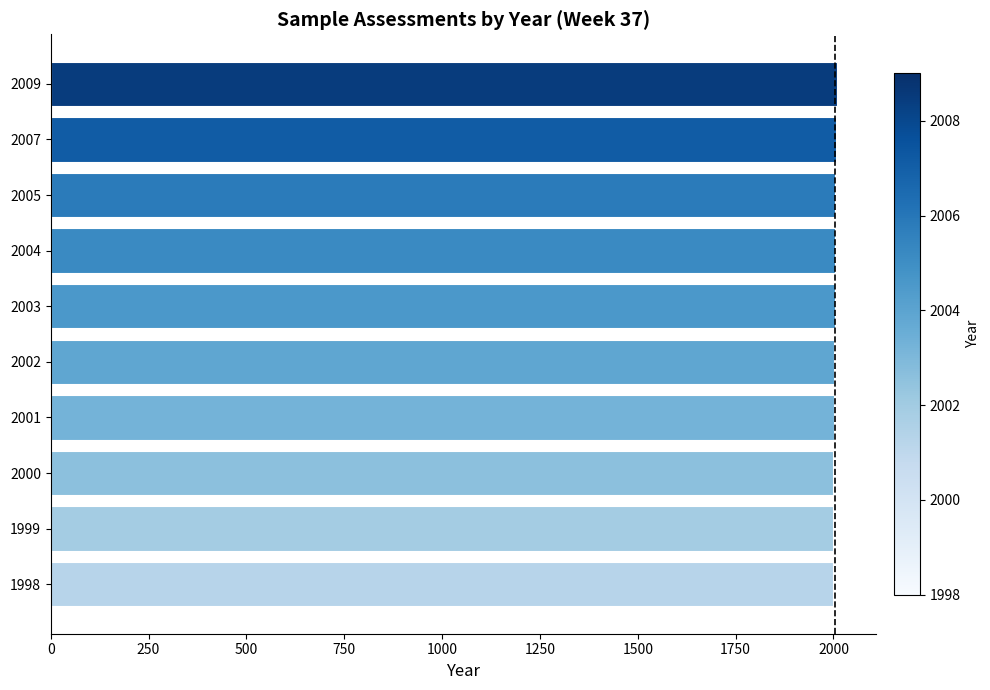

How many series are shown in this chart?

1